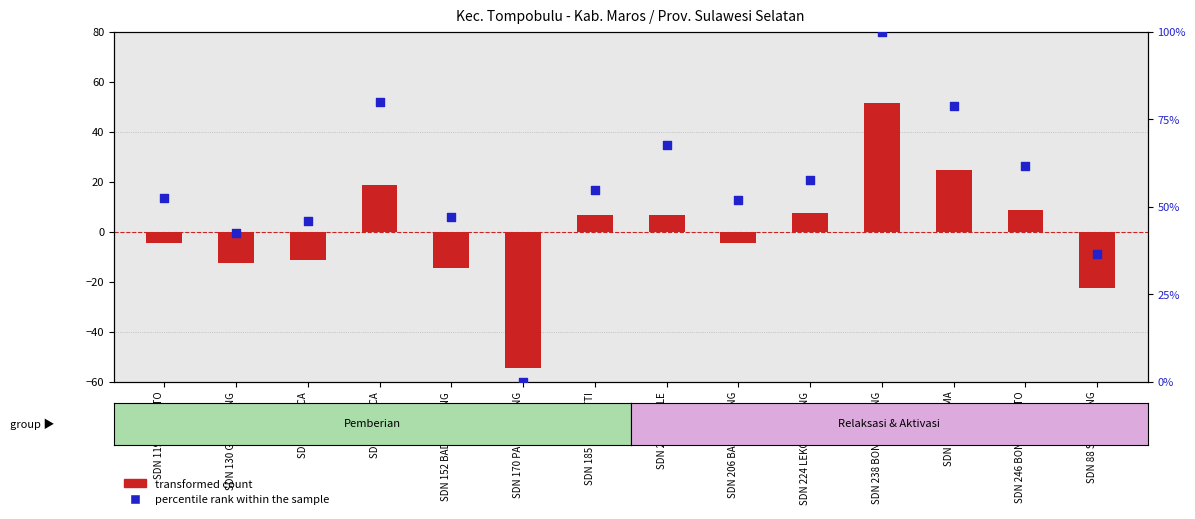

Which series has the largest total across all categories?

percentile rank within the sample